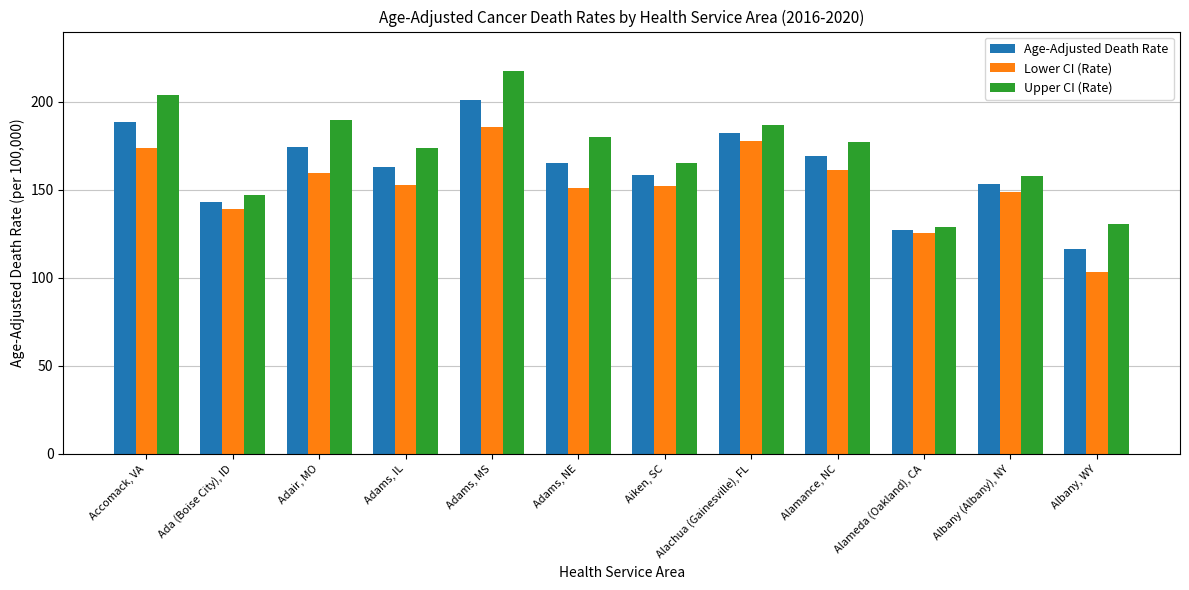

At how many categories does at least one series exceed 118?

12